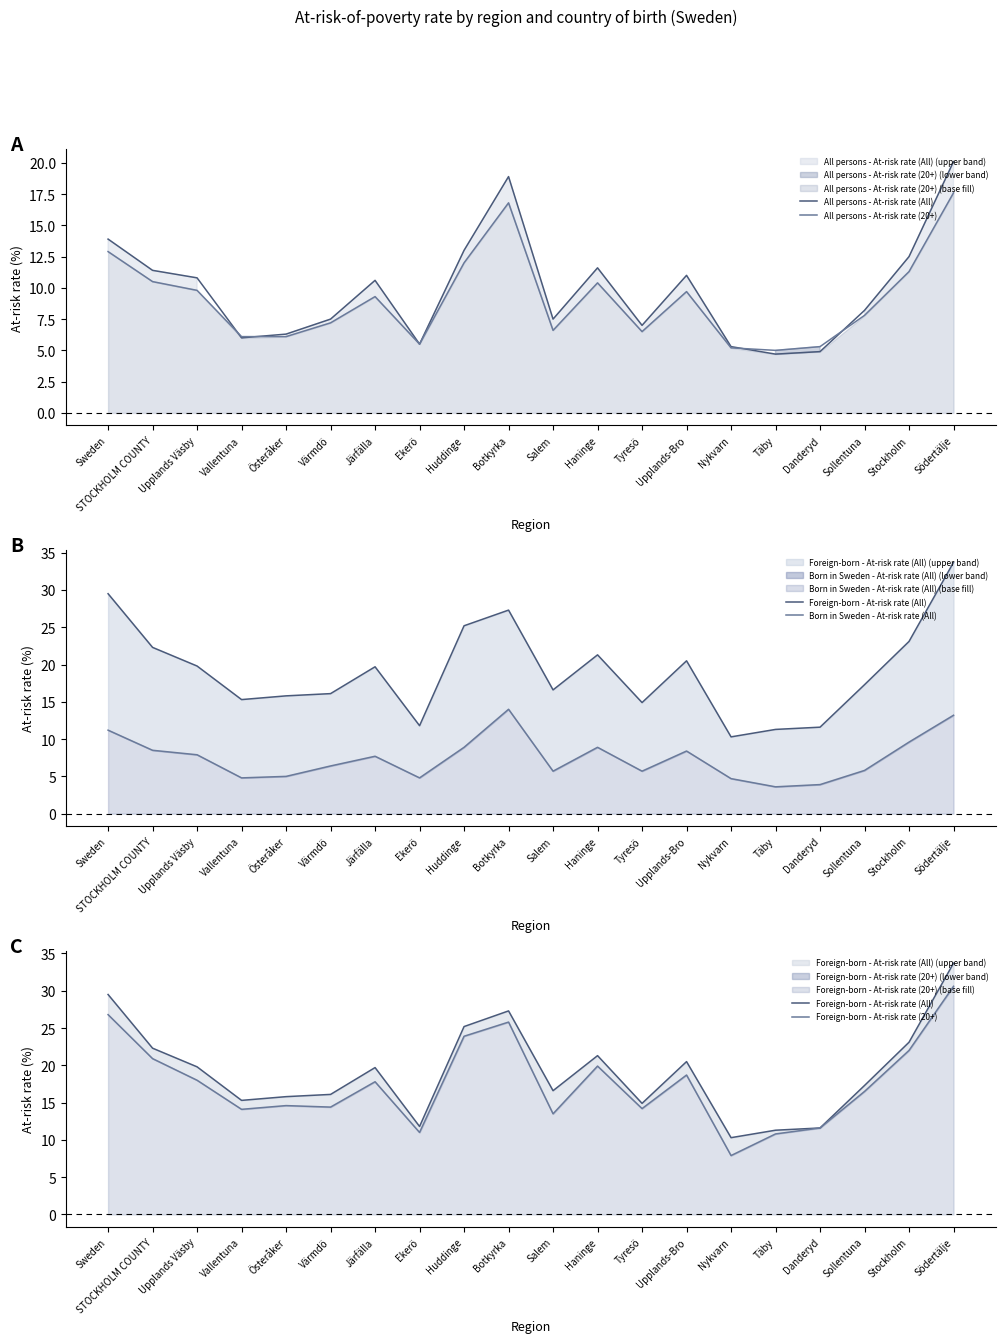

What is the label of the 7th point from the right?

Upplands-Bro